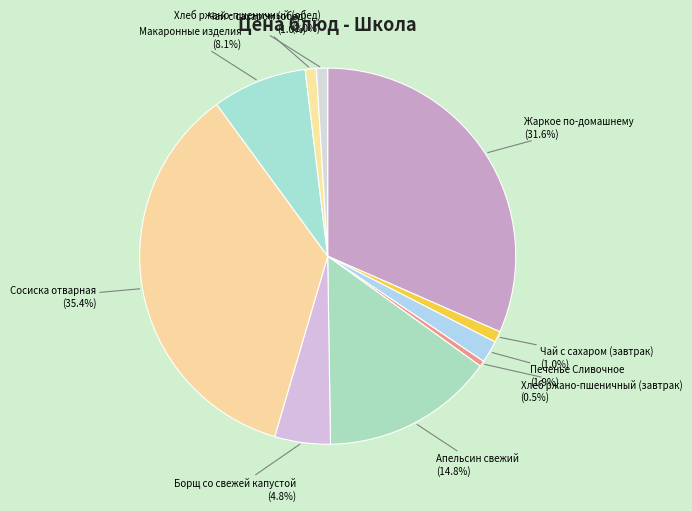

Is it true that Апельсин свежий is 3% of the pie?

False